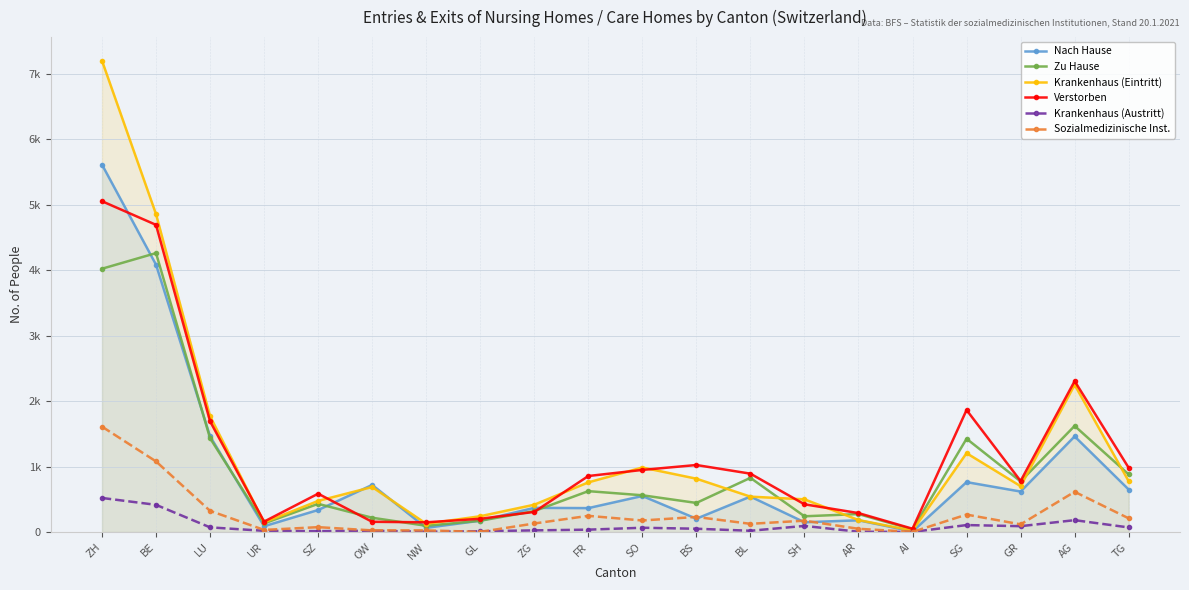

Reading left to right, extract all data points from this chart.

Nach Hause: ZH=5610	BE=4082	LU=1462	UR=88	SZ=336	OW=719	NW=64	GL=173	ZG=369	FR=365	SO=550	BS=203	BL=541	SH=149	AR=179	AI=9	SG=762	GR=618	AG=1460	TG=649
Zu Hause: ZH=4020	BE=4259	LU=1432	UR=131	SZ=430	OW=218	NW=95	GL=172	ZG=319	FR=624	SO=561	BS=444	BL=827	SH=240	AR=274	AI=40	SG=1424	GR=773	AG=1620	TG=880
Krankenhaus (Eintritt): ZH=7197	BE=4854	LU=1768	UR=146	SZ=475	OW=687	NW=126	GL=241	ZG=417	FR=758	SO=985	BS=814	BL=540	SH=499	AR=183	AI=21	SG=1204	GR=700	AG=2248	TG=776
Verstorben: ZH=5051	BE=4690	LU=1691	UR=159	SZ=585	OW=156	NW=148	GL=202	ZG=307	FR=855	SO=948	BS=1023	BL=891	SH=423	AR=289	AI=50	SG=1863	GR=779	AG=2304	TG=981
Krankenhaus (Austritt): ZH=520	BE=415	LU=71	UR=18	SZ=13	OW=19	NW=5	GL=11	ZG=25	FR=36	SO=65	BS=50	BL=19	SH=93	AR=4	AI=1	SG=106	GR=89	AG=181	TG=70
Sozialmedizinische Inst.: ZH=1609	BE=1078	LU=323	UR=32	SZ=74	OW=25	NW=25	GL=2	ZG=130	FR=247	SO=176	BS=230	BL=125	SH=173	AR=49	AI=2	SG=266	GR=117	AG=614	TG=209